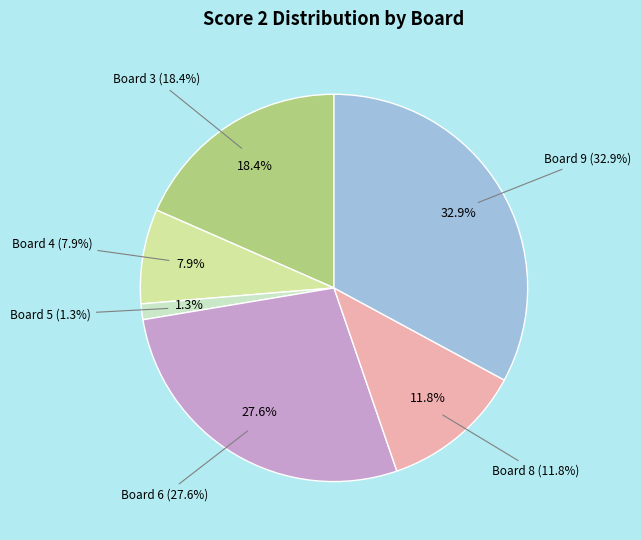

Does Board 8 represent more than half of the total?

No